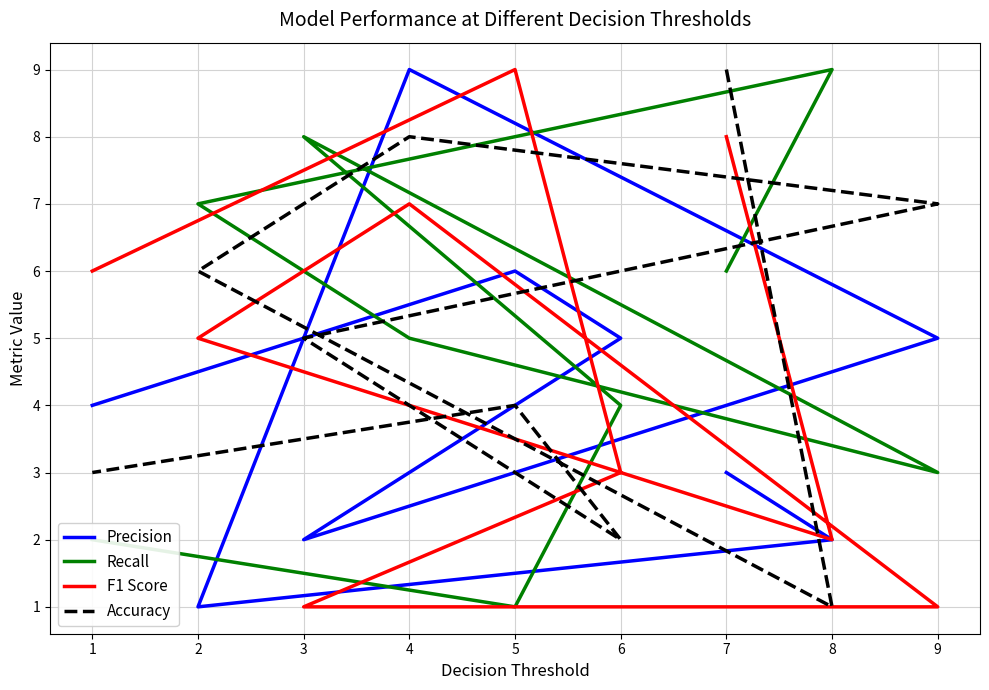

What are all the series names shown in the legend?

Precision, Recall, F1 Score, Accuracy